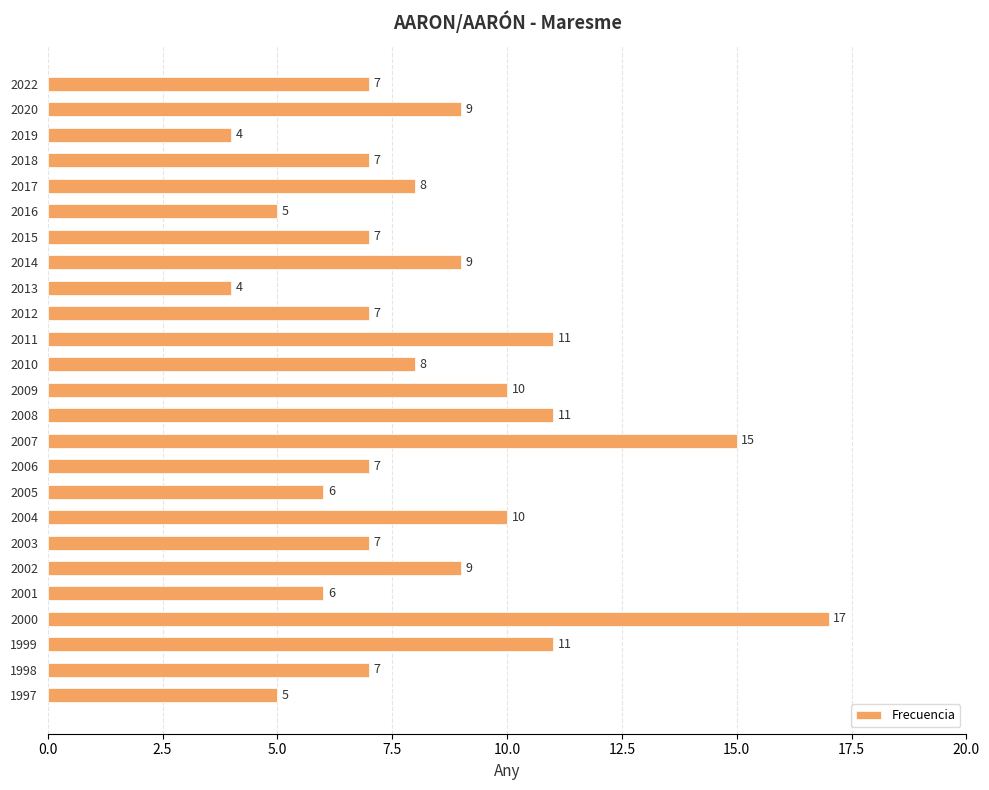

How many series are shown in this chart?

1